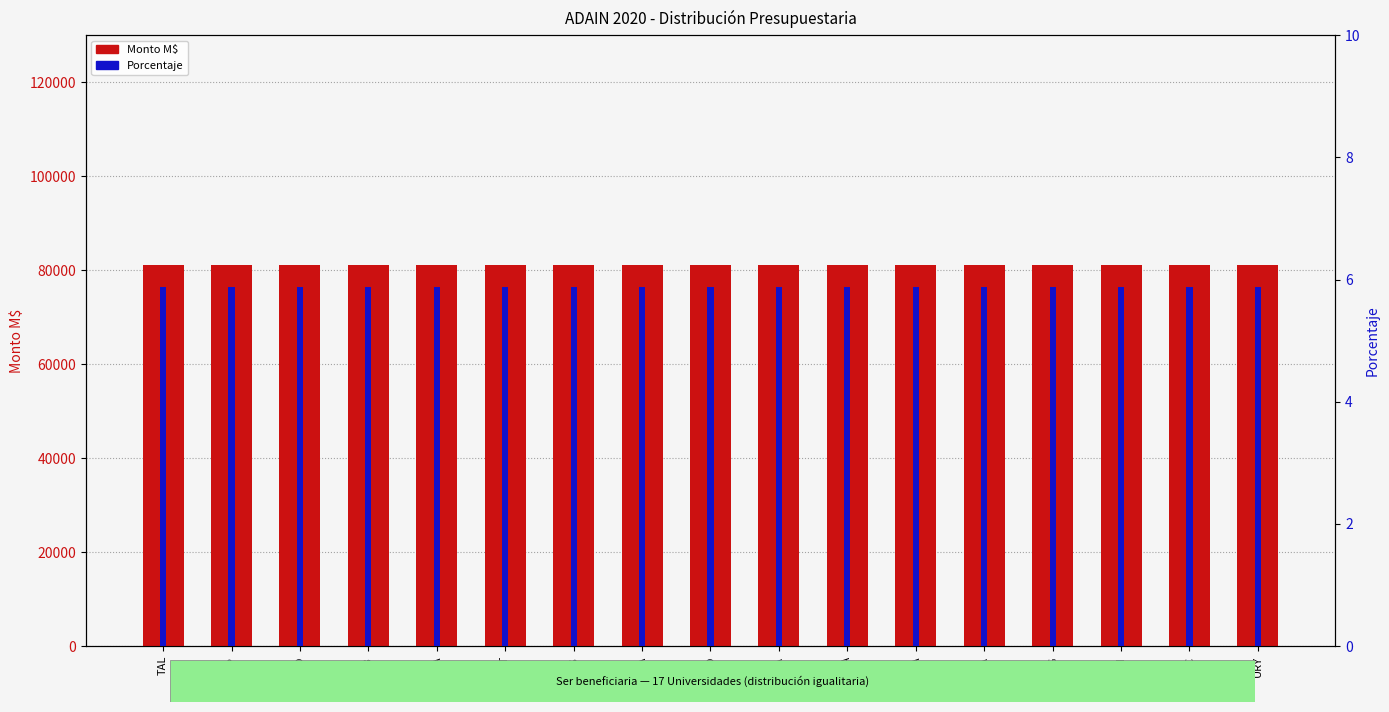

What is the sum of the Porcentaje values at UBB and URO?

11.8